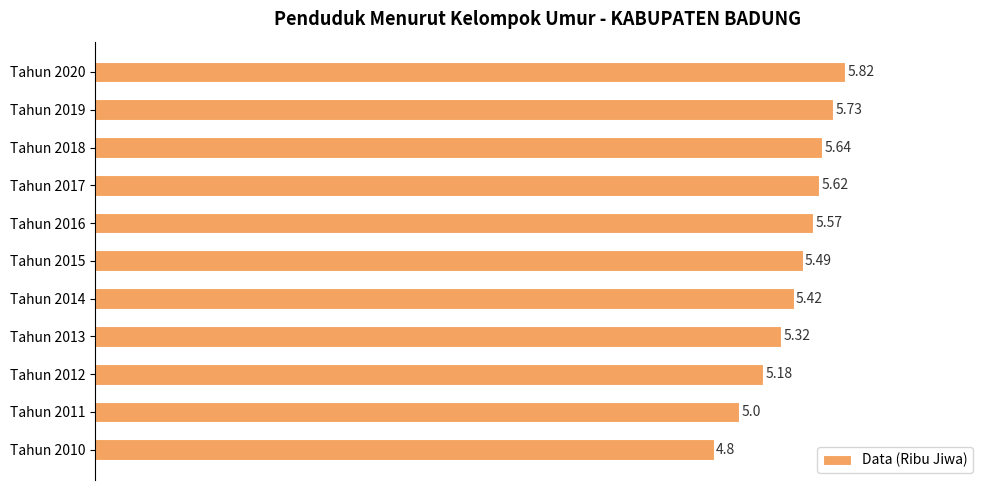

Which category has the highest value across all series?

Tahun 2020